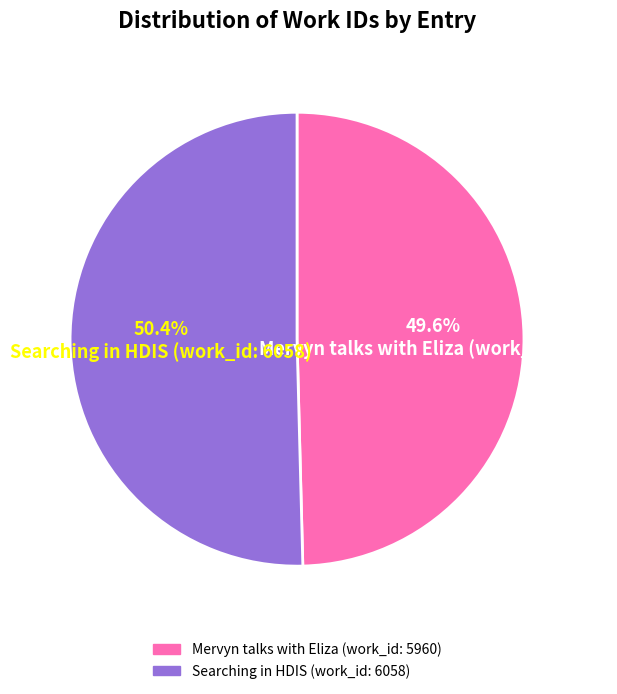

Which slice is the smallest?

Mervyn talks with Eliza (work_id: 5960)